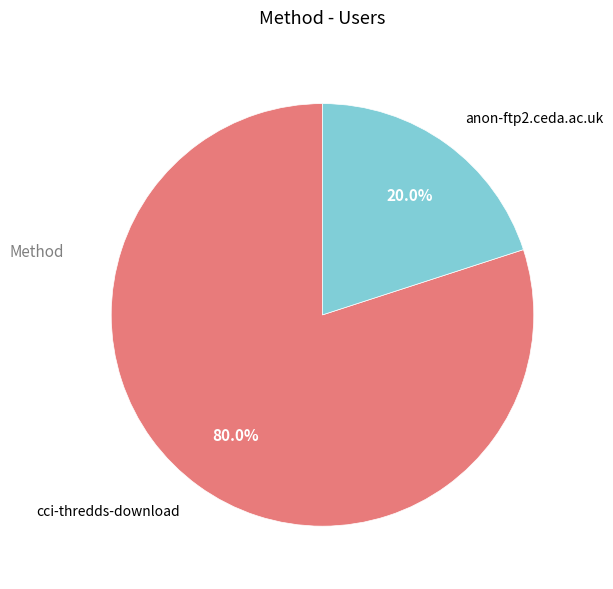

Is there a majority slice in this chart?

Yes